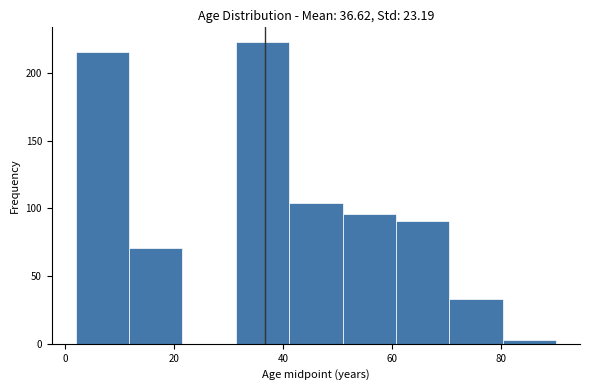

Reading left to right, transcribe this chart: for each bar, give the range it covers on the x-axis and its height. Neither the bar edges nor the heights are printed on the chart, so give them approximately, as read against the axes.

2 to 12: 215
12 to 22: 70
22 to 32: 0
32 to 42: 225
42 to 50: 105
50 to 60: 95
60 to 70: 90
70 to 80: 35
80 to 90: under 5